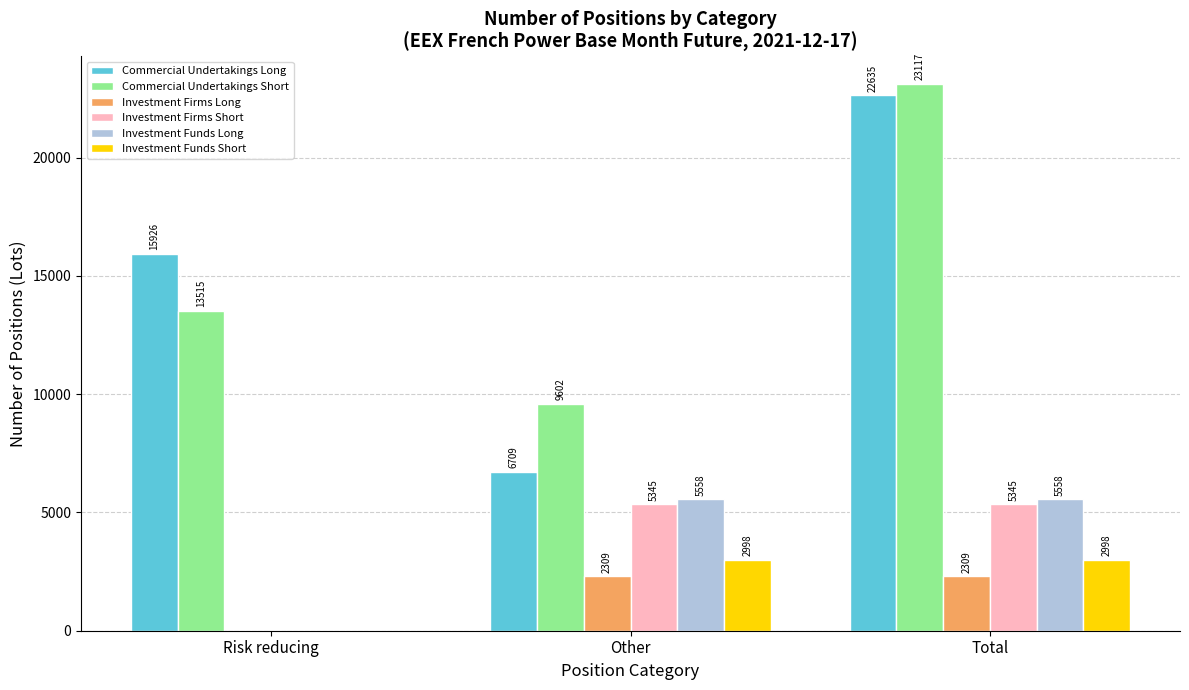

How many series are shown in this chart?

6